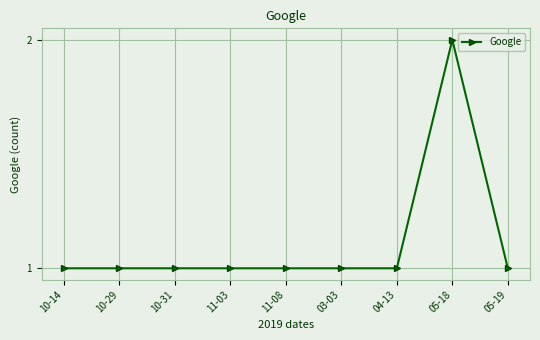

True or false: the data shows 1 at 10-29.

True